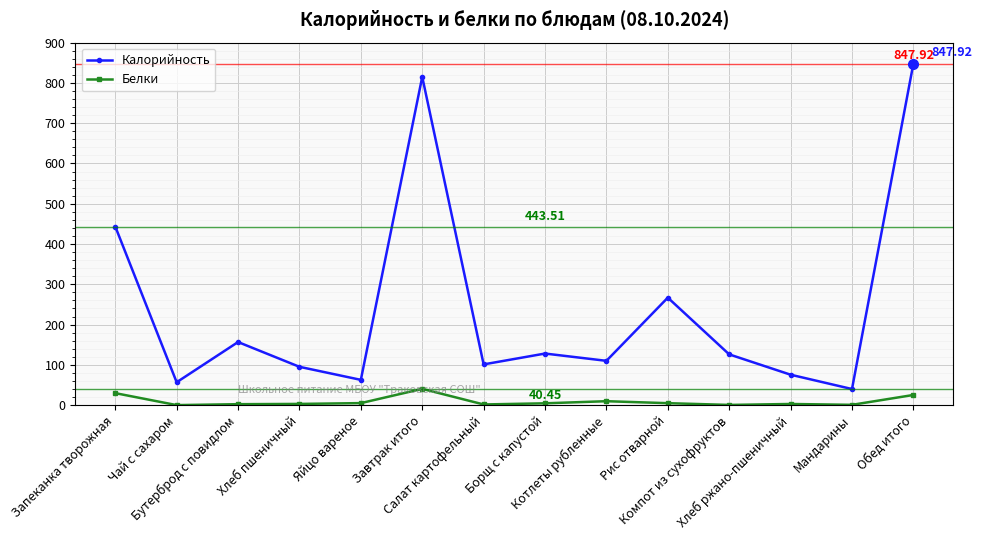

Rank the series by their maximum value, from highest to lowest.

Калорийность, Белки